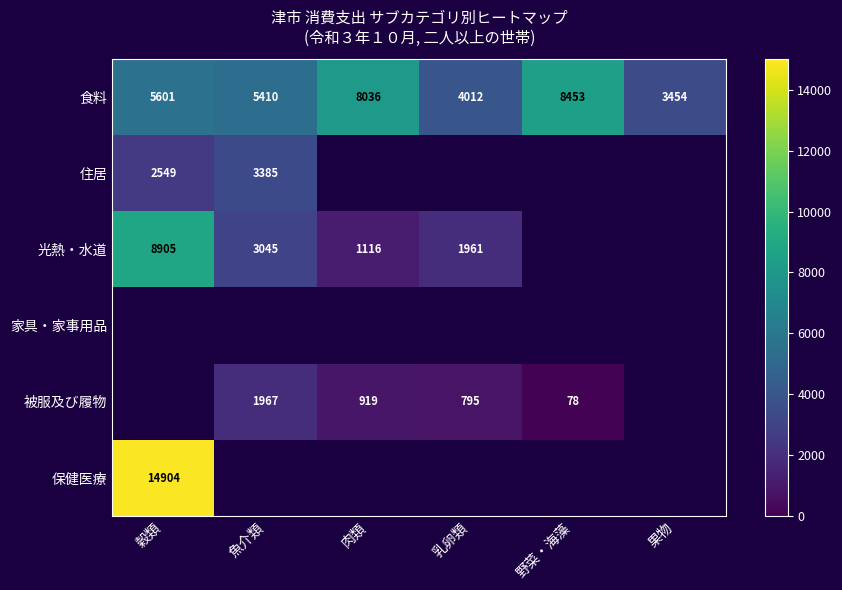

What is the smallest value displayed?

78.0